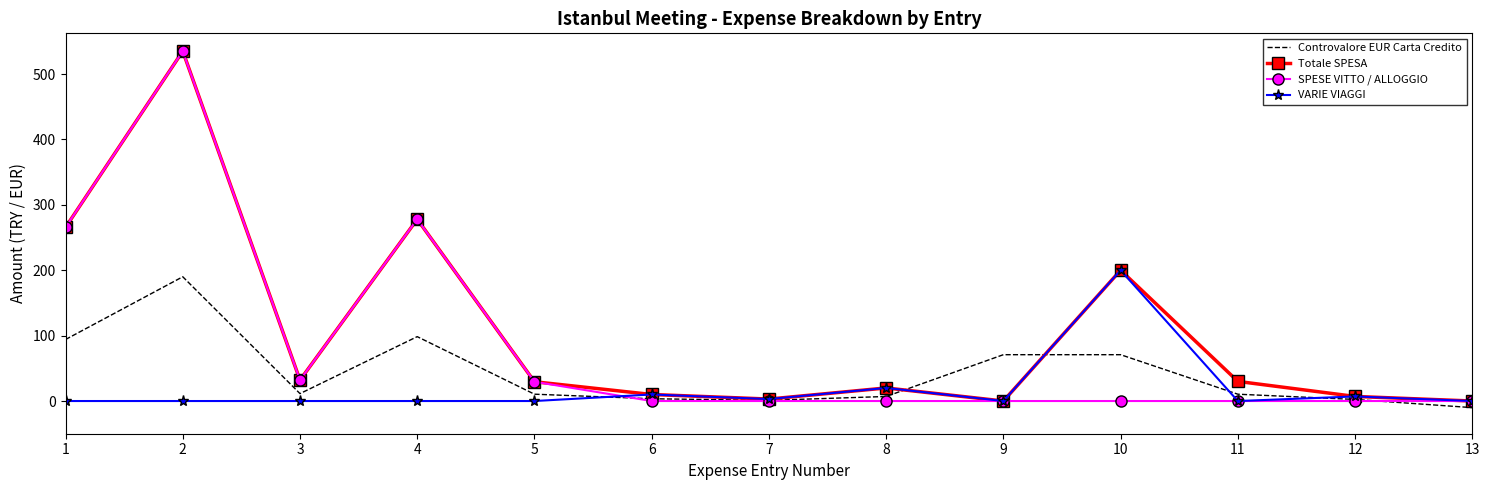

List the series in order of their overall mean, highest first.

Totale SPESA, SPESE VITTO / ALLOGGIO, Controvalore EUR Carta Credito, VARIE VIAGGI